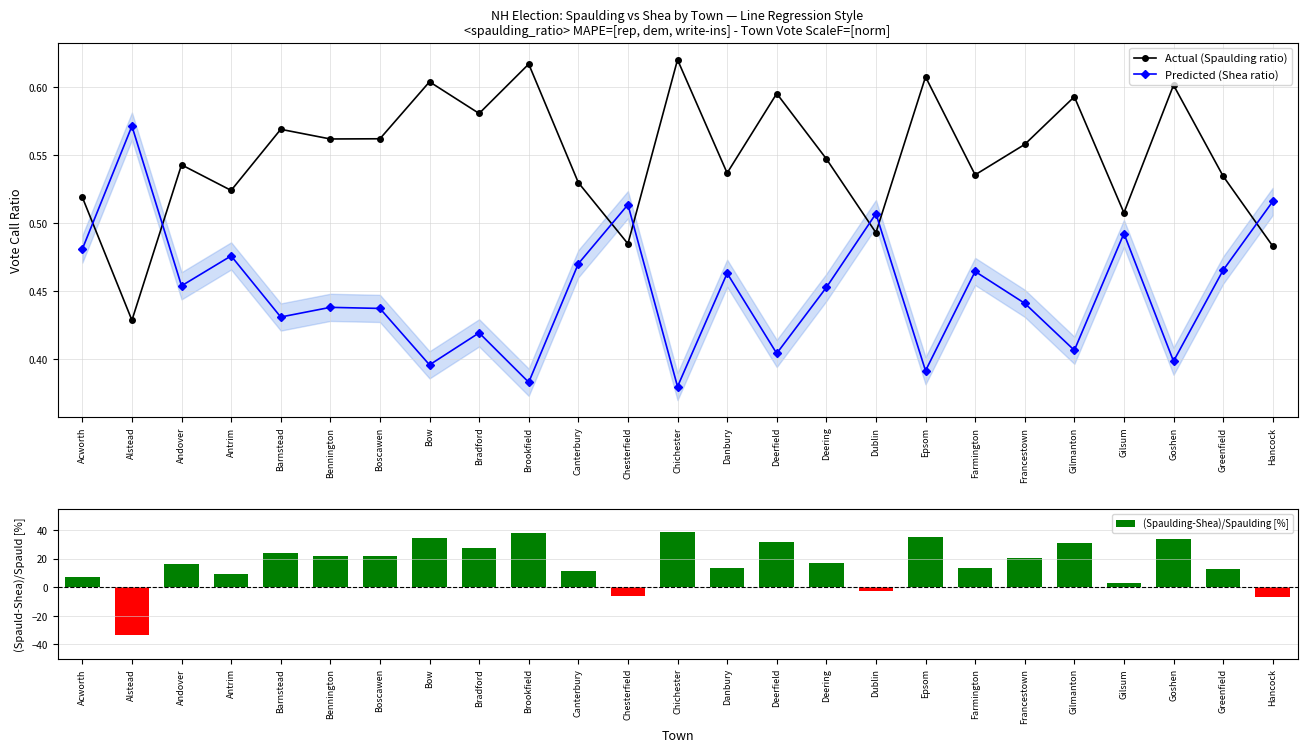

The value of (Spaulding-Shea)/Spaulding [%] at Farmington is 9.1. True or false?

False